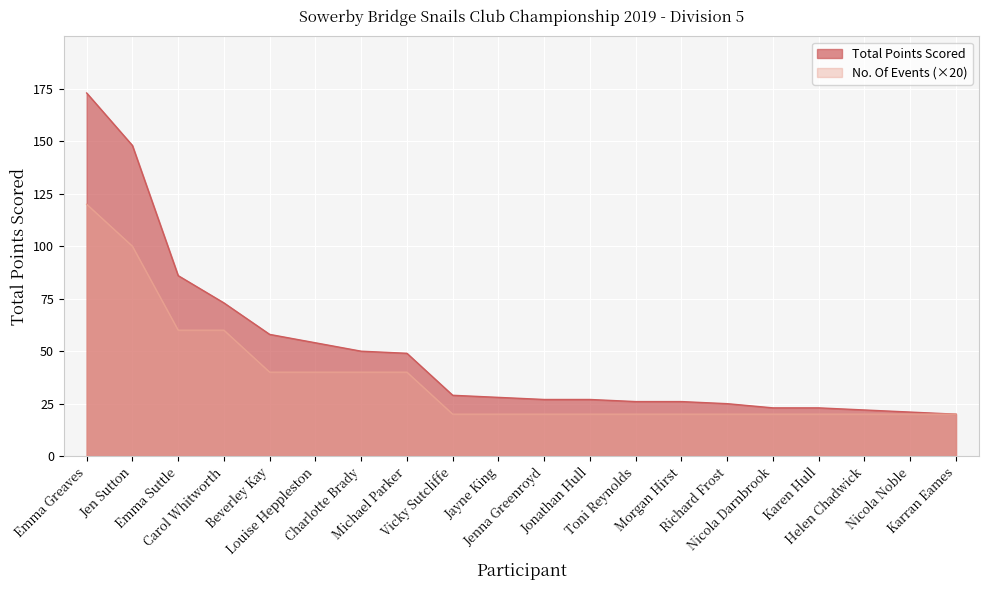

At which label does Total Points Scored reach its peak?

Emma Greaves